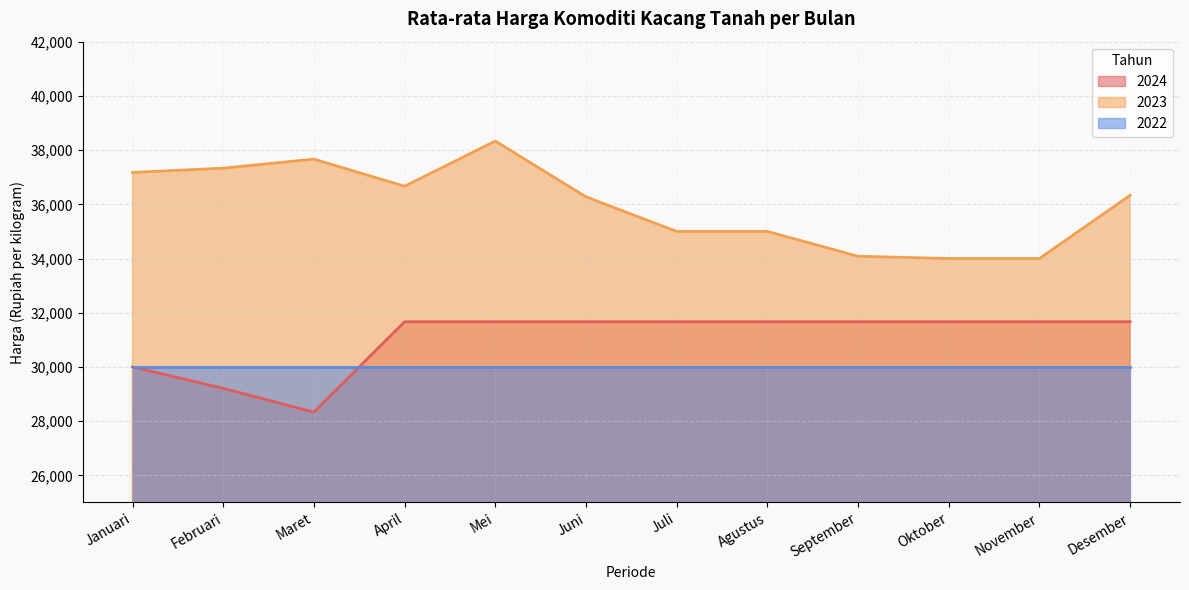

Rank the series by their average value, from highest to lowest.

2023, 2024, 2022